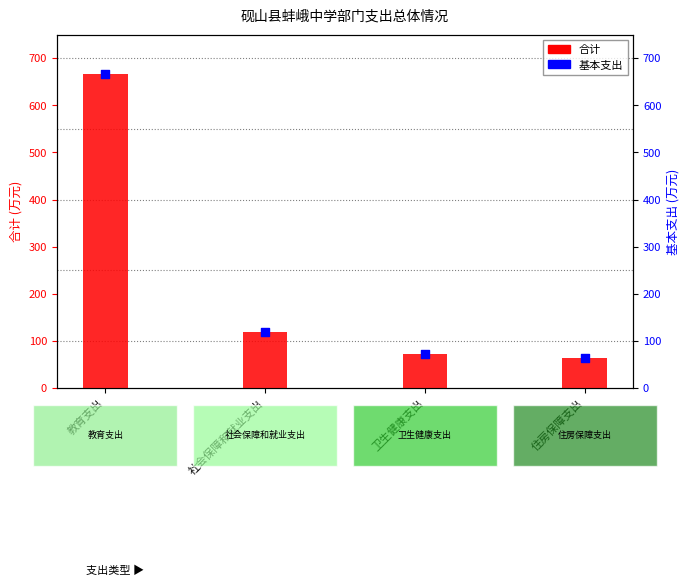

At which category is the sum across all series the highest?

教育支出